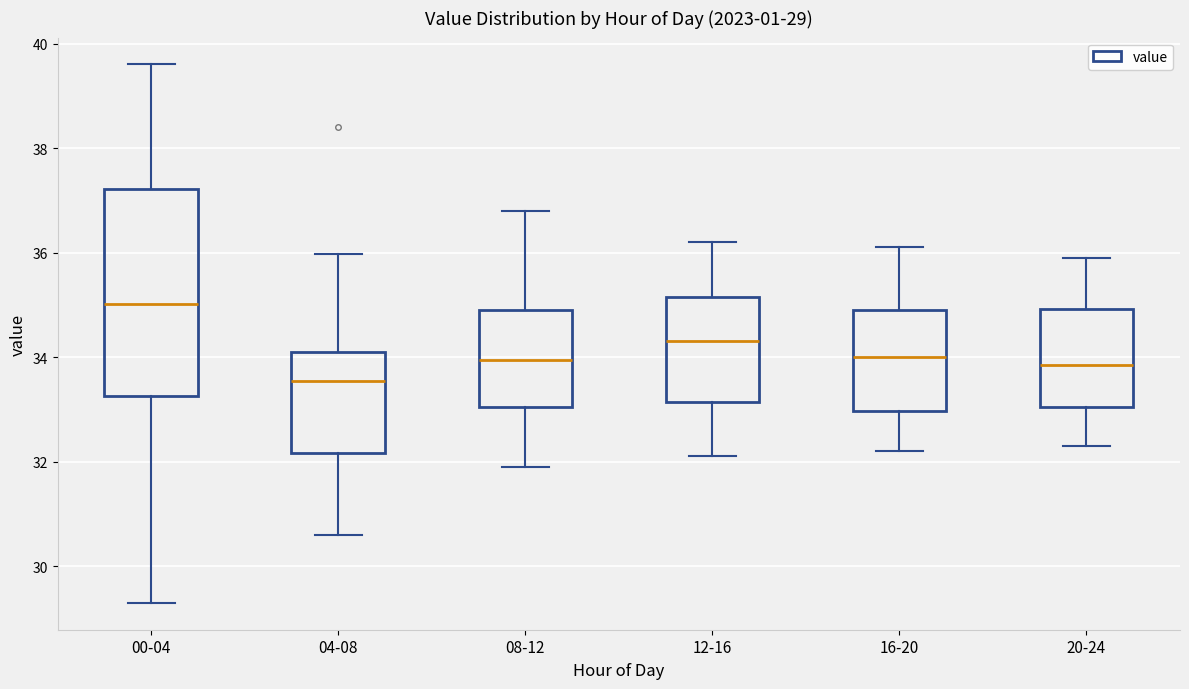

Comparing the boxes themselves (not the whiskers), which one is the tallest?

00-04